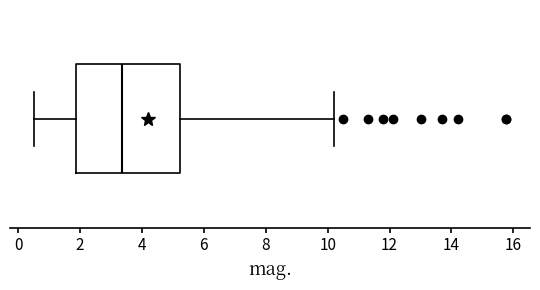

Transcribe this box plot: give where the median line is, the range the box spans, and where the two whiskers end, as read against the x-axis. The values are not printed on the chart, so give them approximately, as read against the axis.

median 3.4, box 1.8 to 5.2, whiskers 0.6 to 10.2